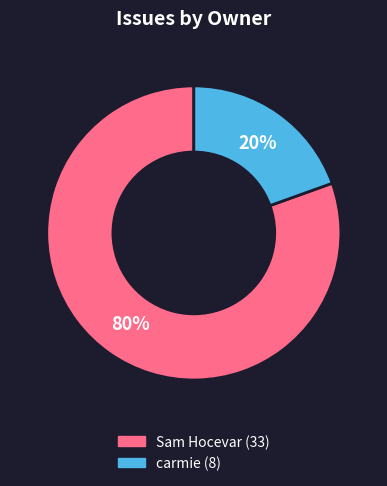

Is the sum of carmie and Sam Hocevar greater than half?

Yes